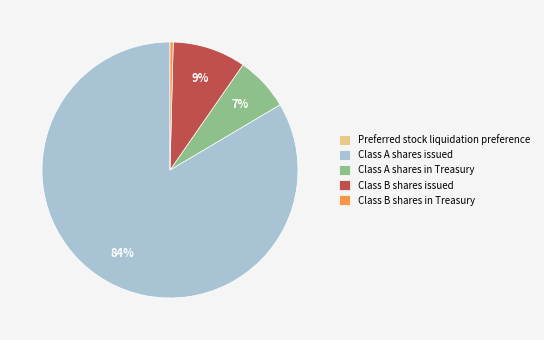

To the nearest percent, what percentage of the pie is Class A shares issued?

84%